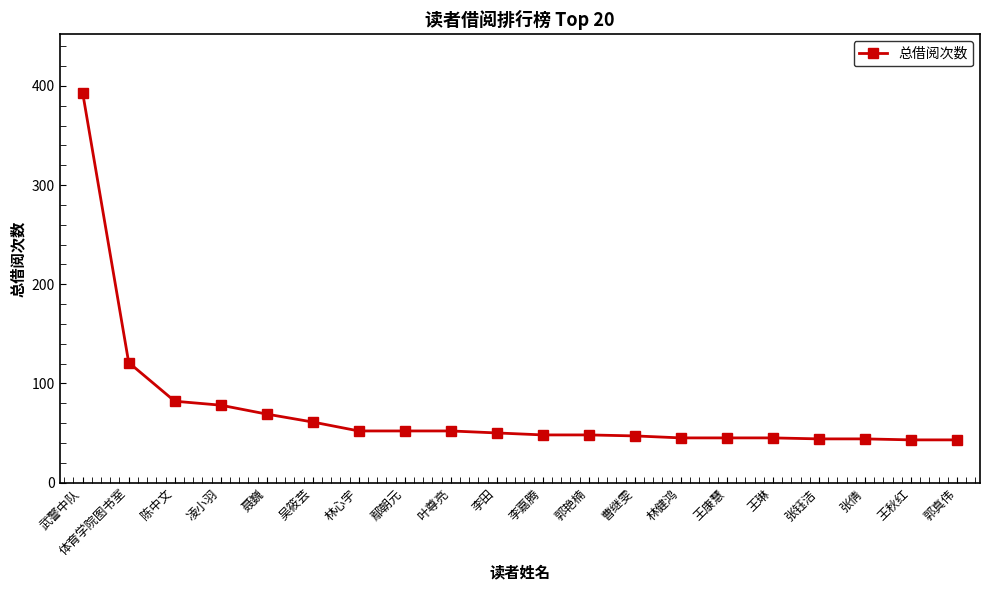

What is the change in value from 体育学院图书室 to 林心宇?

-69